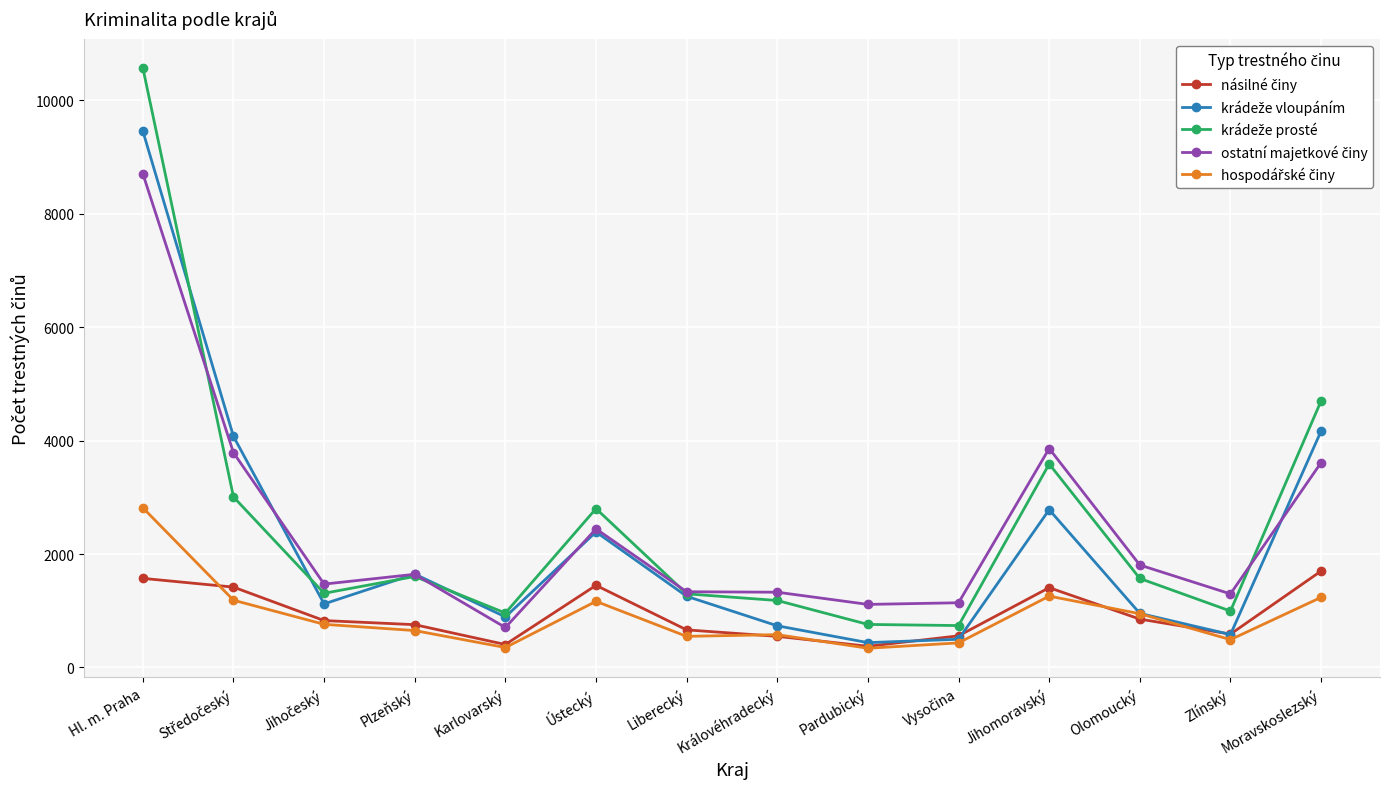

At which category is the sum across all series the highest?

Hl. m. Praha